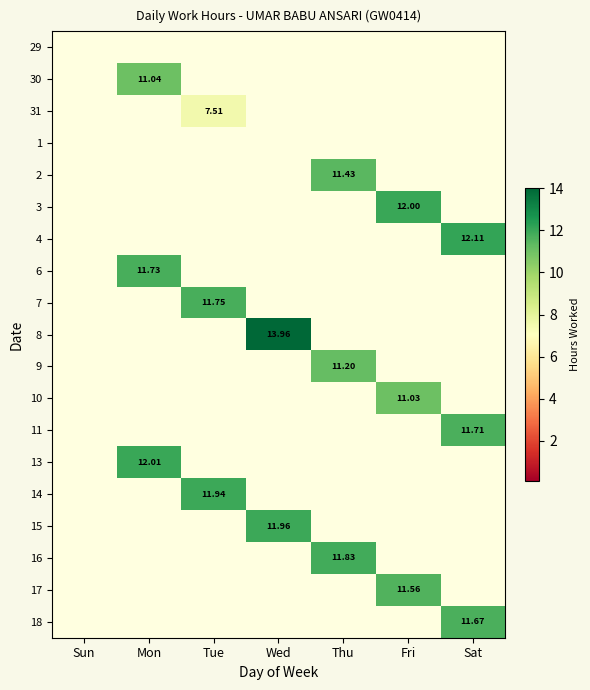

How many categories are shown in the chart?

7